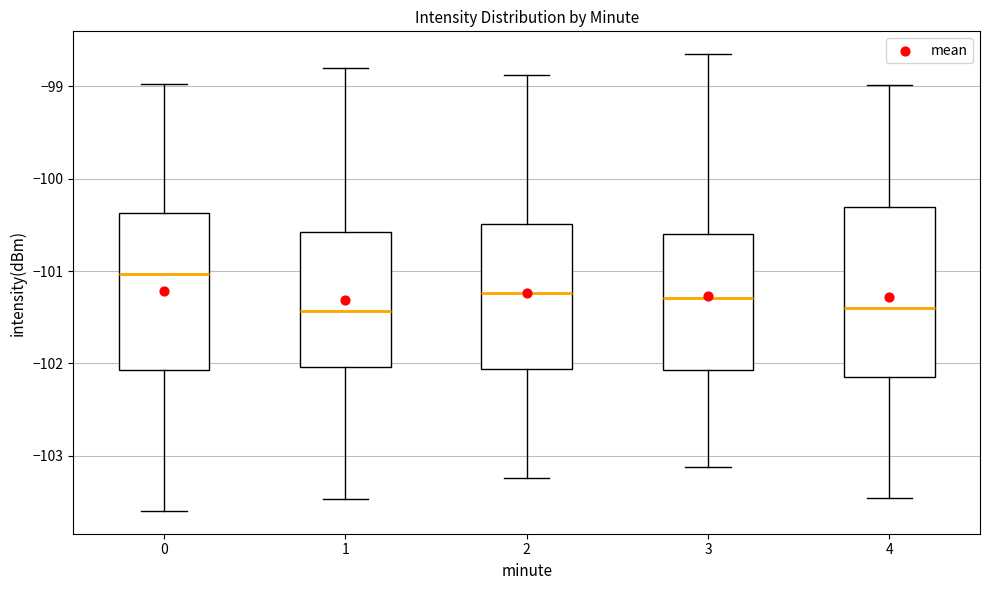

Reading left to right, read every box against the y-axis: the position of its median line, the range the box covers, and the ends of its whiskers. The values are not printed on the chart, so give them approximately, as read against the axis.

0: median -101.0, box -102.1 to -100.4, whiskers -103.6 to -99.0
1: median -101.4, box -102.0 to -100.6, whiskers -103.5 to -98.8
2: median -101.2, box -102.1 to -100.5, whiskers -103.2 to -98.9
3: median -101.3, box -102.1 to -100.6, whiskers -103.1 to -98.7
4: median -101.4, box -102.1 to -100.3, whiskers -103.5 to -99.0